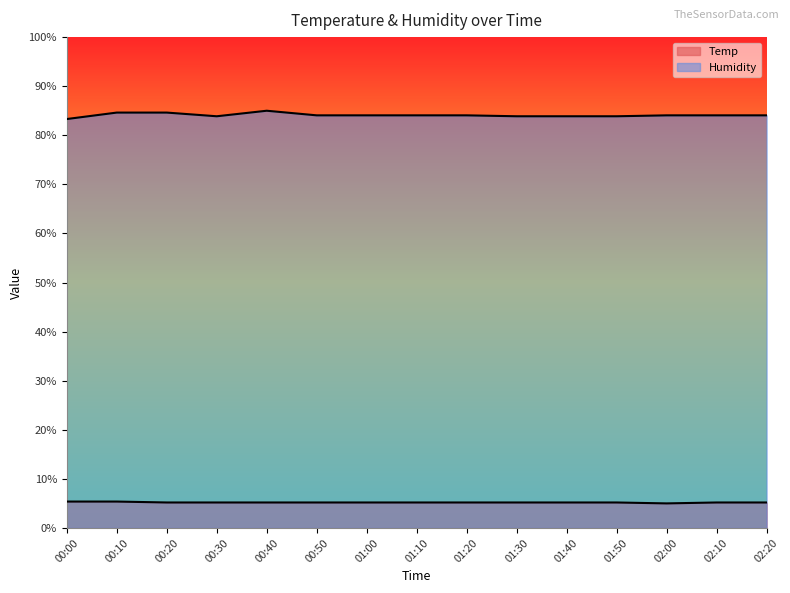

Reading right to left, what are all the values shown in this chart?

Temp: 5.2	5.2	5.0	5.2	5.2	5.2	5.2	5.2	5.2	5.2	5.2	5.2	5.2	5.4	5.4
Humidity: 84.1	84.1	84.1	83.9	83.9	83.9	84.1	84.1	84.1	84.1	85.0	83.9	84.6	84.6	83.3